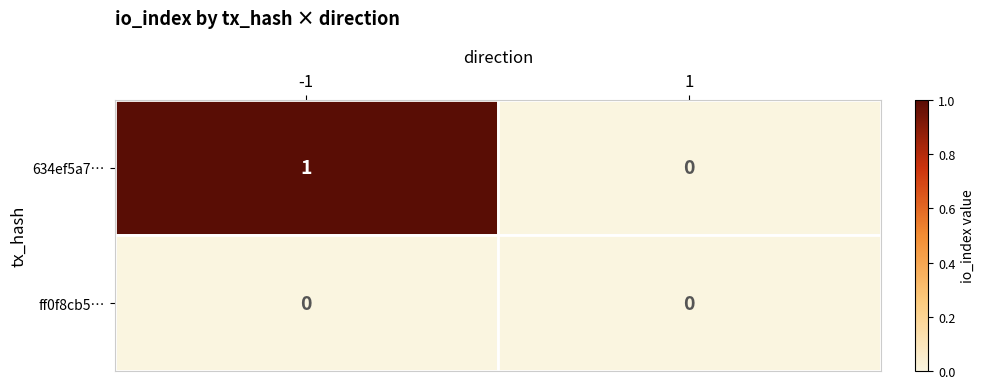

At how many categories does at least one series exceed 0?

1